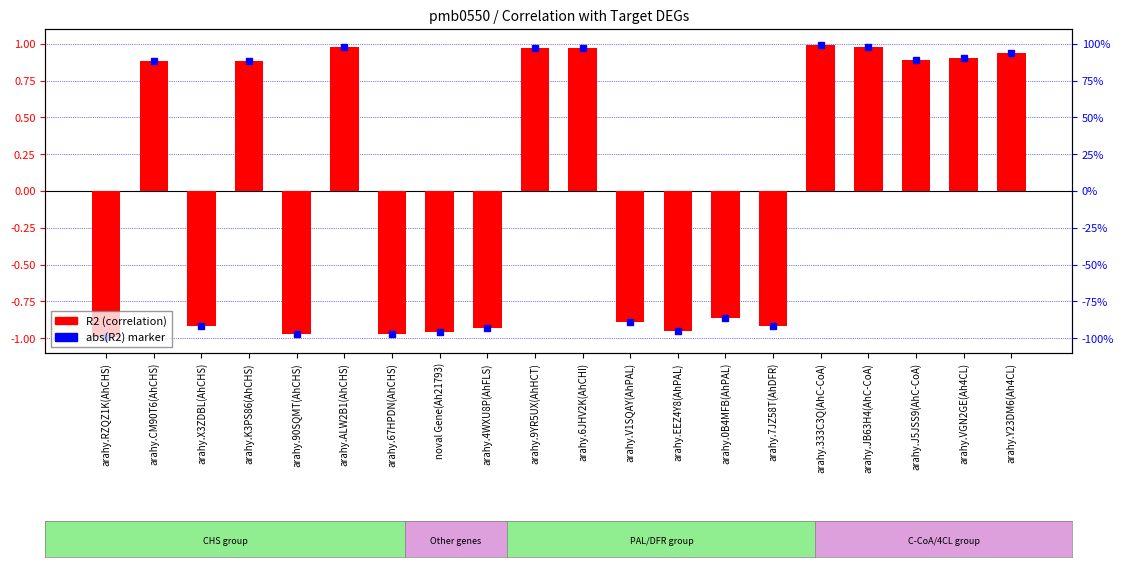

List the labels in order of value, largest first.

arahy.333C3Q(AhC-CoA), arahy.ALW2B1(AhCHS), arahy.JB63H4(AhC-CoA), arahy.9YR5UX(AhHCT), arahy.6JHV2K(AhCHI), arahy.Y23DM6(Ah4CL), arahy.VGN2GE(Ah4CL), arahy.J5JSS9(AhC-CoA), arahy.CM90T6(AhCHS), arahy.K3PS86(AhCHS), arahy.0B4MFB(AhPAL), arahy.V1SQAY(AhPAL), arahy.X3ZDBL(AhCHS), arahy.7JZ58T(AhDFR), arahy.4WXU8P(AhFLS), arahy.EEZ4Y8(AhPAL), noval Gene(Ah21793), arahy.90SQMT(AhCHS), arahy.67HPDN(AhCHS), arahy.RZQZ1K(AhCHS)